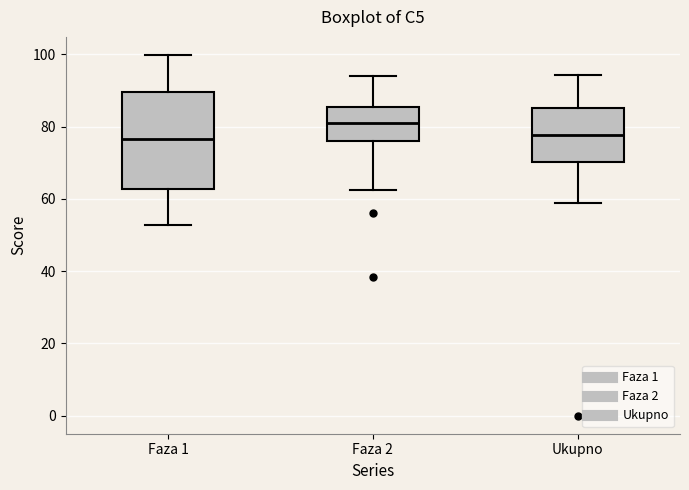

Reading left to right, read every box against the y-axis: the position of its median line, the range the box covers, and the ends of its whiskers. The values are not printed on the chart, so give them approximately, as read against the axis.

Faza 1: median 76, box 62 to 90, whiskers 52 to 100
Faza 2: median 82, box 76 to 86, whiskers 62 to 94
Ukupno: median 78, box 70 to 86, whiskers 58 to 94